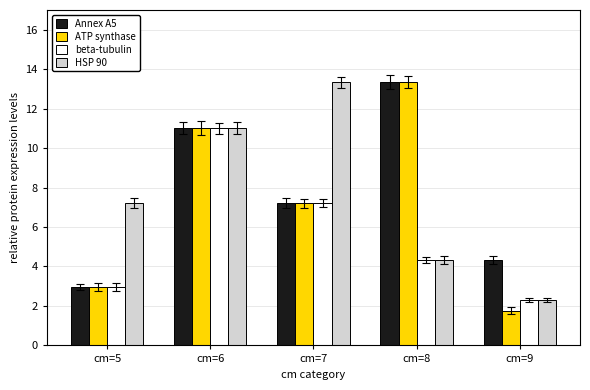

Does the chart contain any negative values?

No